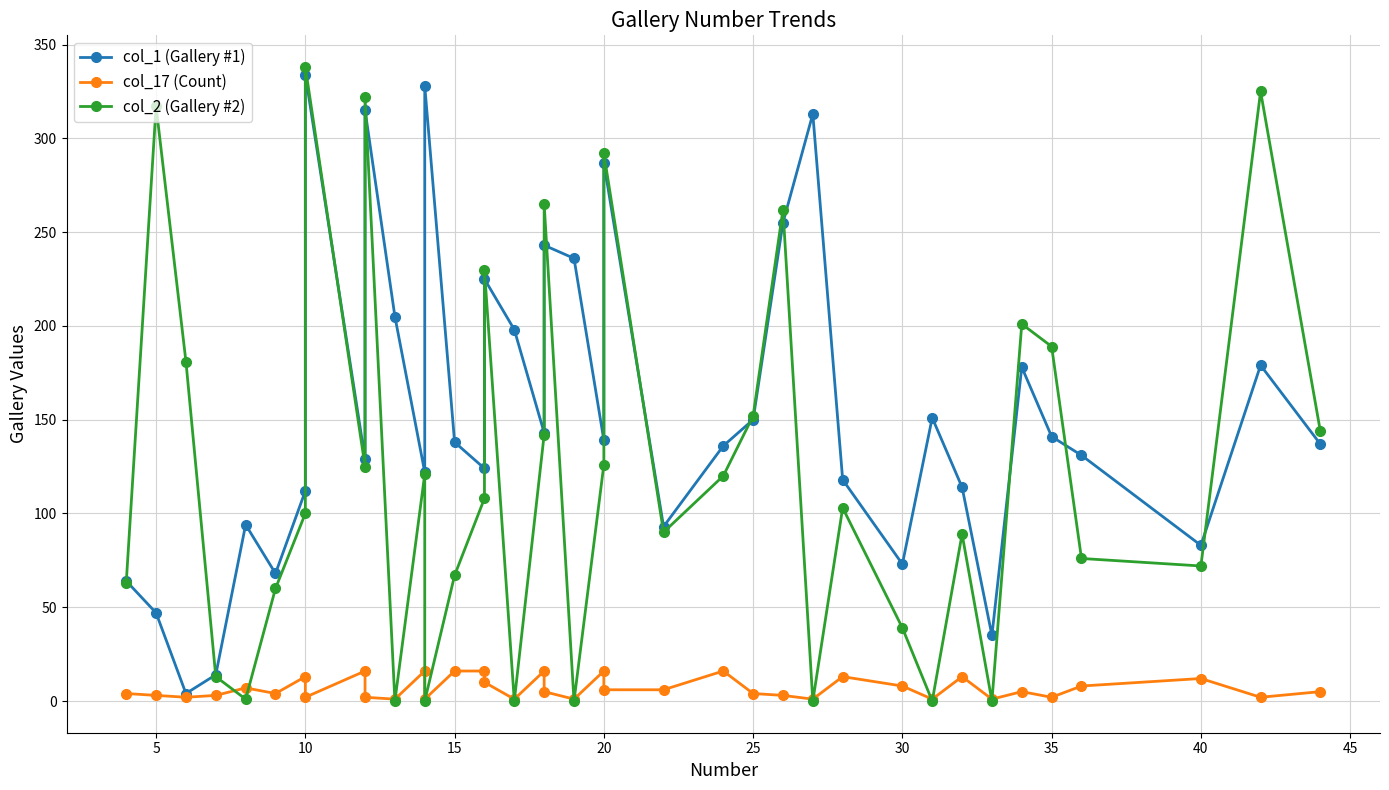

How many times do col_2 (Gallery #2) and col_1 (Gallery #1) cross each other?

17